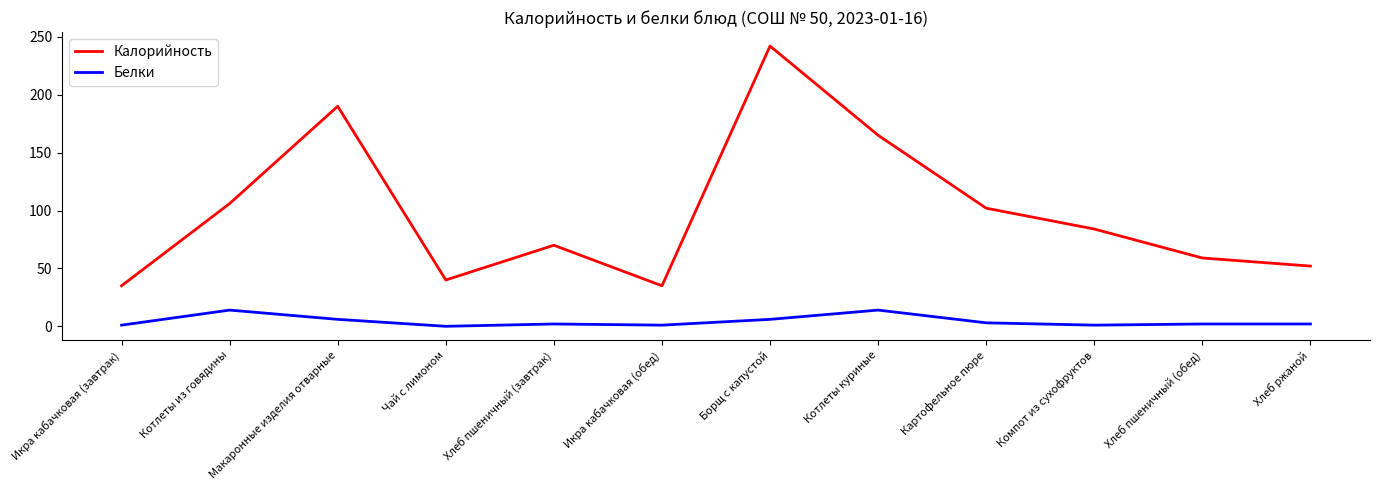

What is the spread (max minus min) of values at Икра кабачковая (обед)?

34